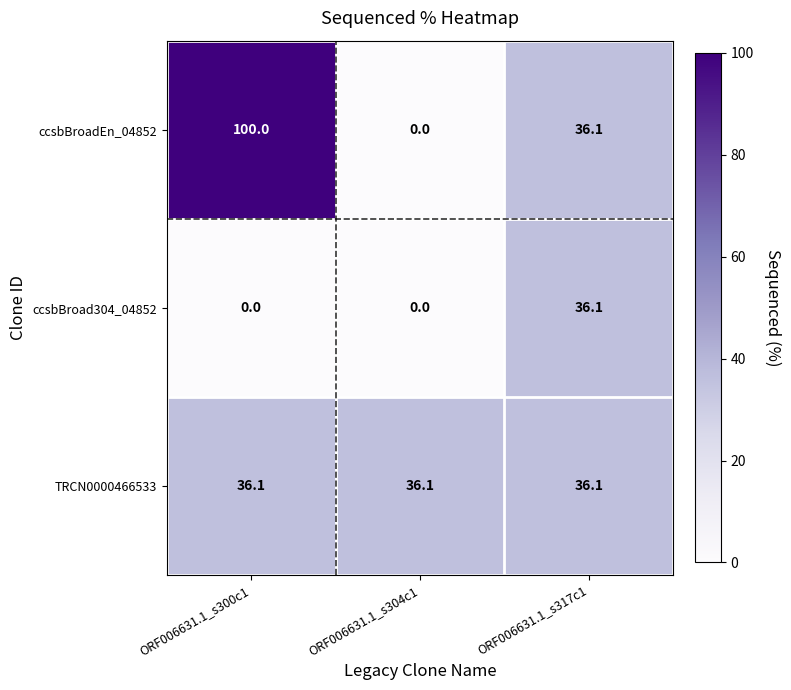

True or false: ccsbBroad304_04852 has a value of -13.5 at ORF006631.1_s300c1.

False